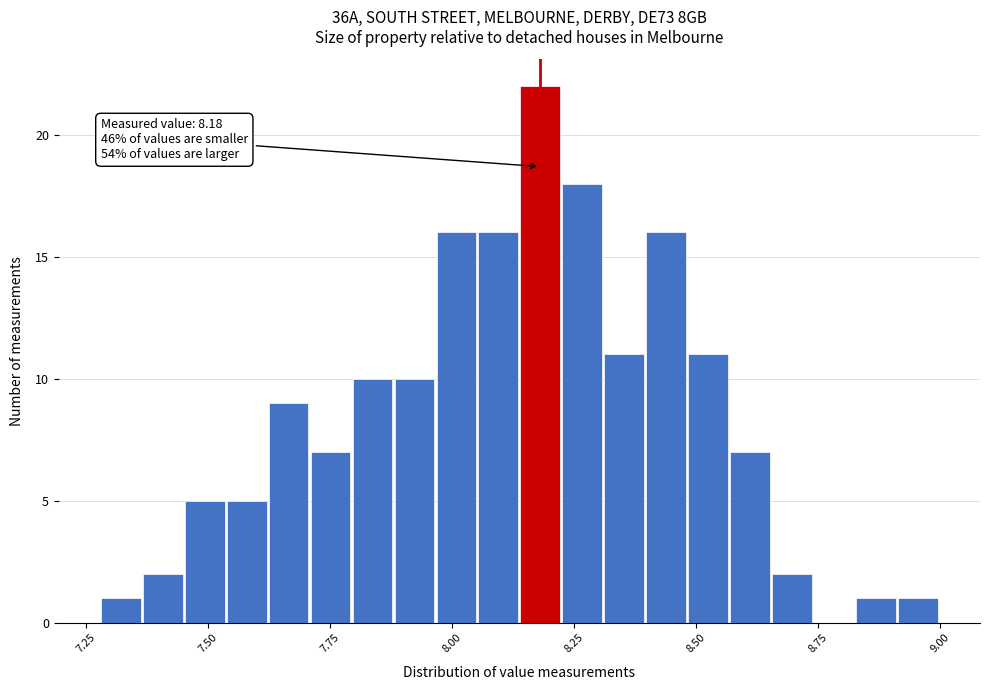

Read against the x-axis, roughly where is the centre of the tallest bar?

8.20